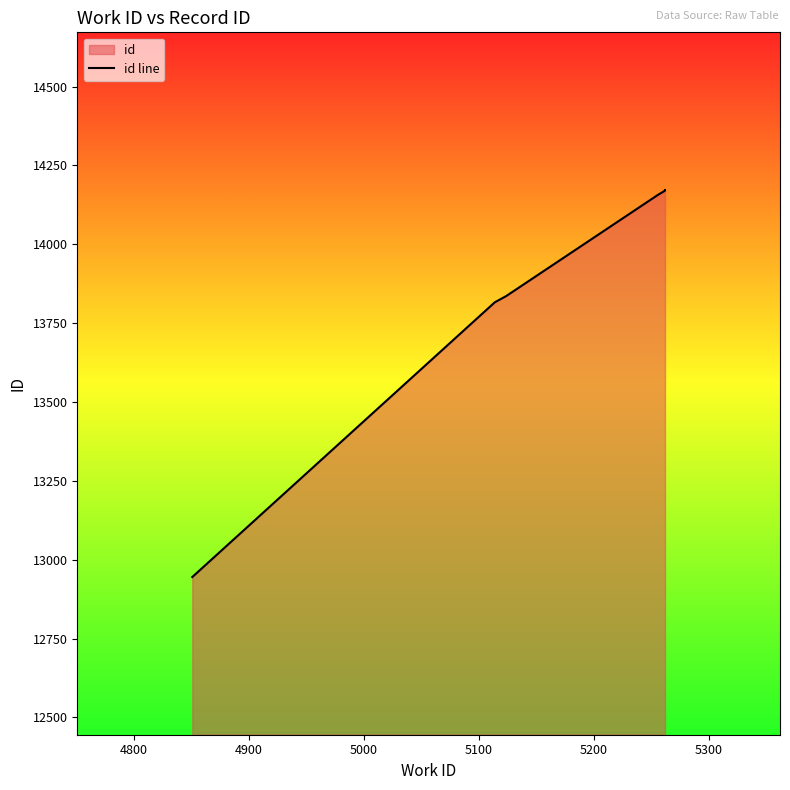

What is the sum of all values?

83096